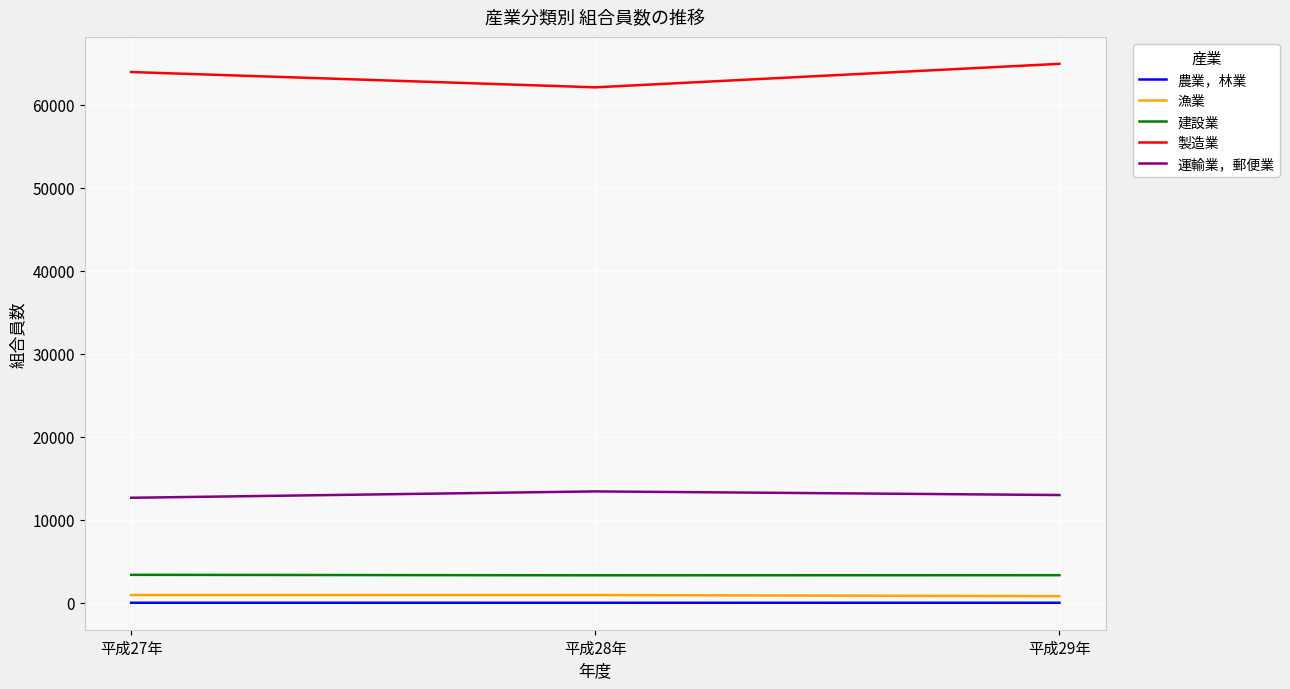

Between 平成28年 and 平成29年, which series saw the biggest shift?

製造業